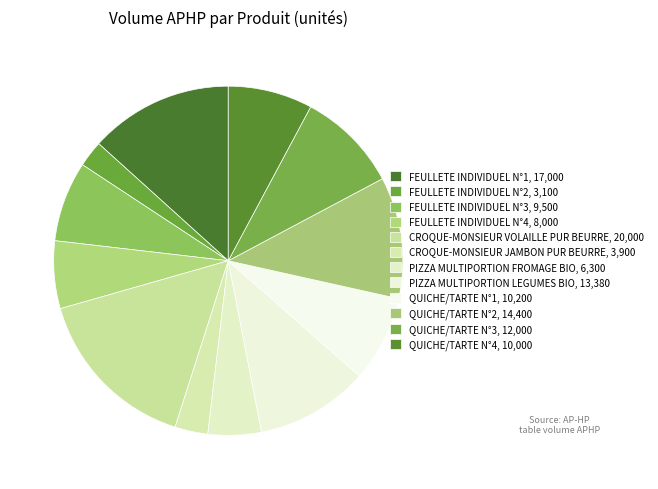

Rank the categories by value from highest to lowest.

CROQUE-MONSIEUR VOLAILLE PUR BEURRE, FEULLETE INDIVIDUEL N°1, QUICHE/TARTE N°2, PIZZA MULTIPORTION LEGUMES BIO, QUICHE/TARTE N°3, QUICHE/TARTE N°1, QUICHE/TARTE N°4, FEULLETE INDIVIDUEL N°3, FEULLETE INDIVIDUEL N°4, PIZZA MULTIPORTION FROMAGE BIO, CROQUE-MONSIEUR JAMBON PUR BEURRE, FEULLETE INDIVIDUEL N°2